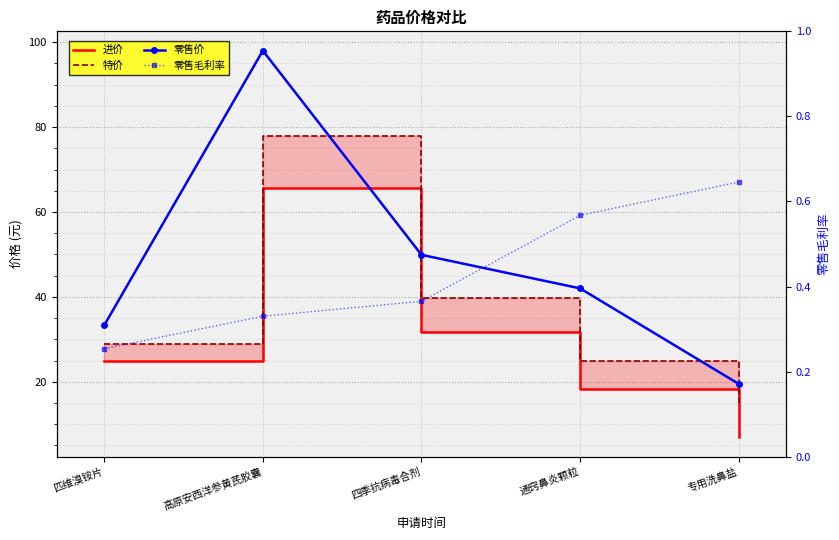

Which label corresponds to the smallest value in the chart?

匹维溴铵片